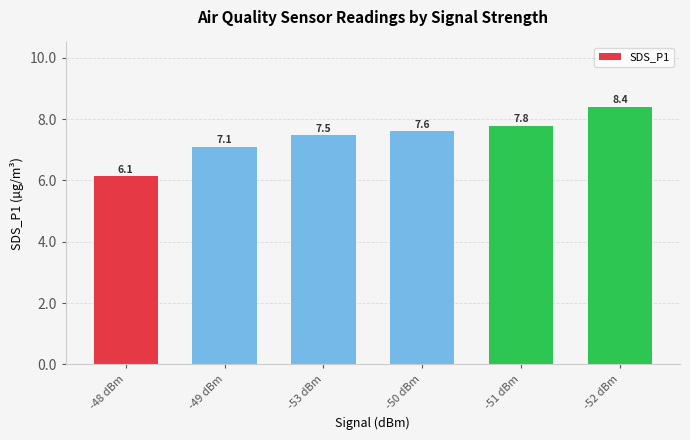

True or false: the data shows 2.6 at -51 dBm.

False